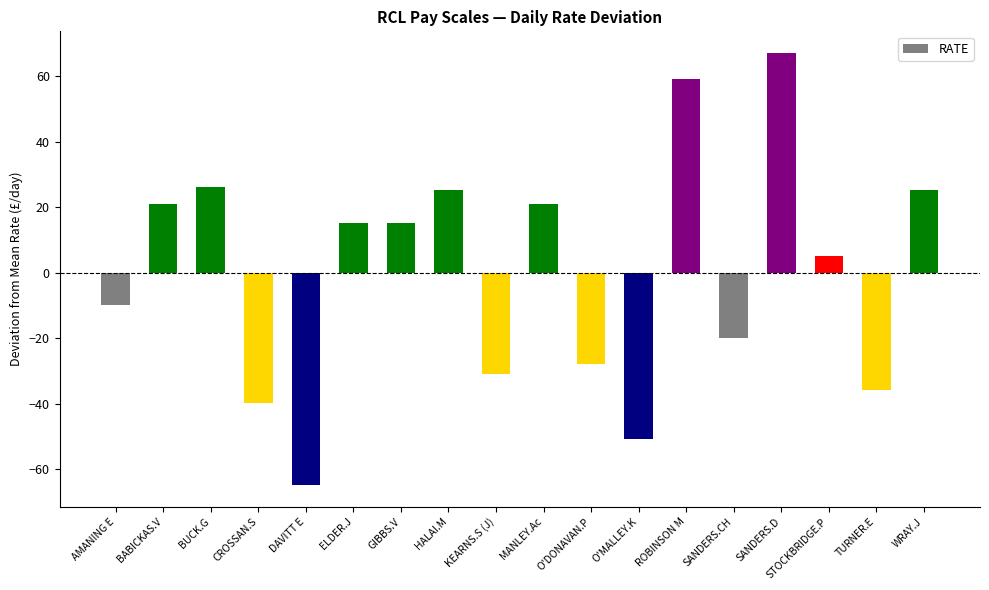

What is the smallest value displayed?

-64.9